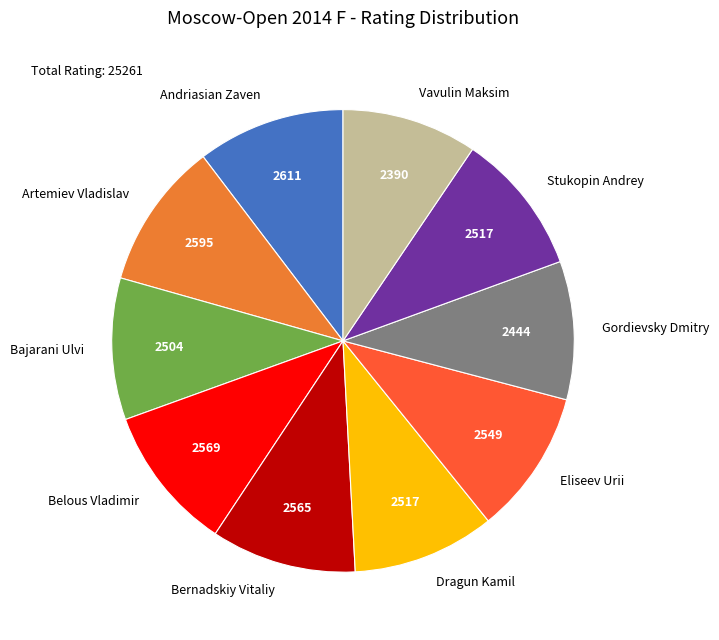

What is the ratio of the value at Dragun Kamil to the value at Eliseev Urii?

1.0